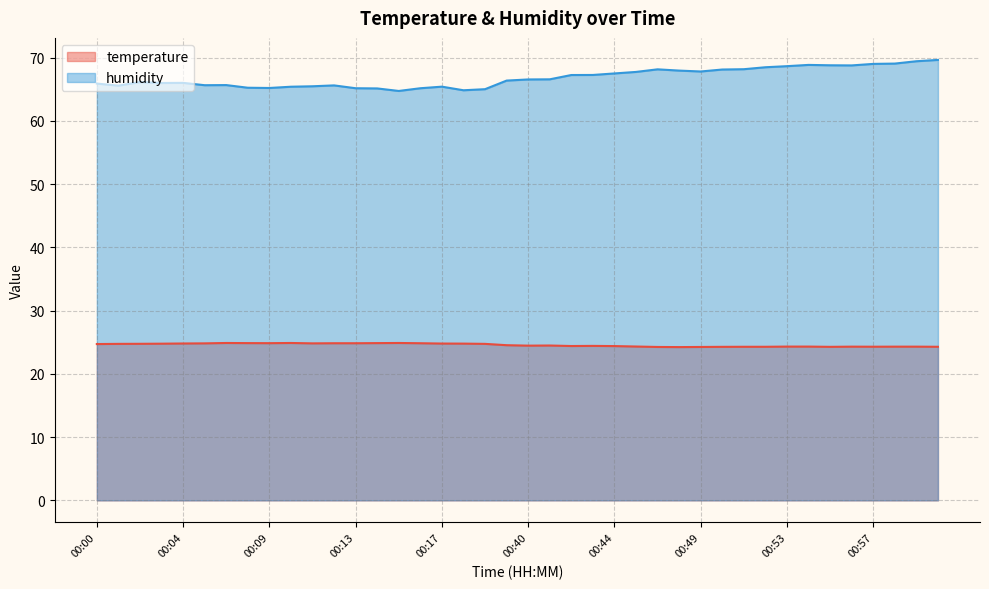

Reading right to left, what are all the values shown in this chart?

temperature: 24.3	24.3	24.3	24.3	24.3	24.3	24.3	24.3	24.3	24.3	24.3	24.3	24.2	24.3	24.3	24.4	24.4	24.4	24.5	24.5	24.5	24.8	24.8	24.8	24.9	24.9	24.9	24.9	24.9	24.8	24.9	24.9	24.9	24.9	24.8	24.8	24.8	24.8	24.8	24.7
humidity: 69.7	69.5	69.1	69.0	68.8	68.8	68.9	68.7	68.5	68.2	68.1	67.8	68.0	68.2	67.8	67.5	67.3	67.3	66.6	66.6	66.4	65.0	64.9	65.4	65.2	64.8	65.2	65.2	65.6	65.5	65.4	65.2	65.3	65.7	65.7	66.0	66.0	66.2	65.6	65.9